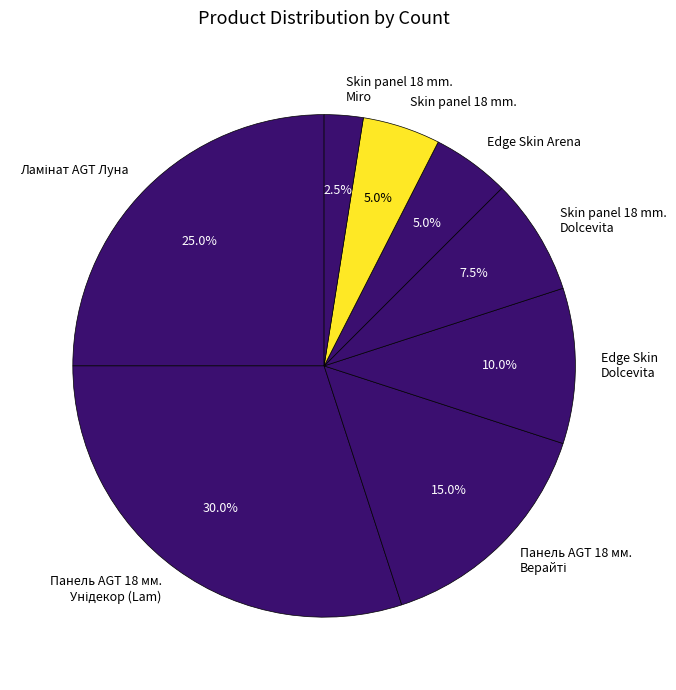

Approximately how many times larger is the value at Edge Skin Dolcevita compared to Skin panel 18 mm.?

2.0